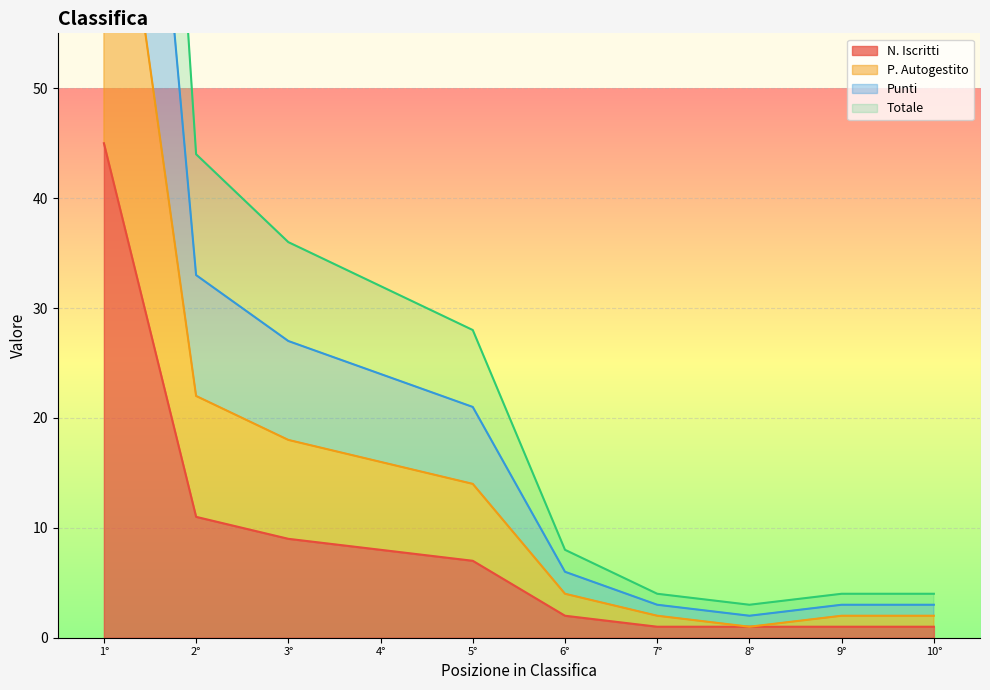

What is the maximum value for N. Iscritti?

45